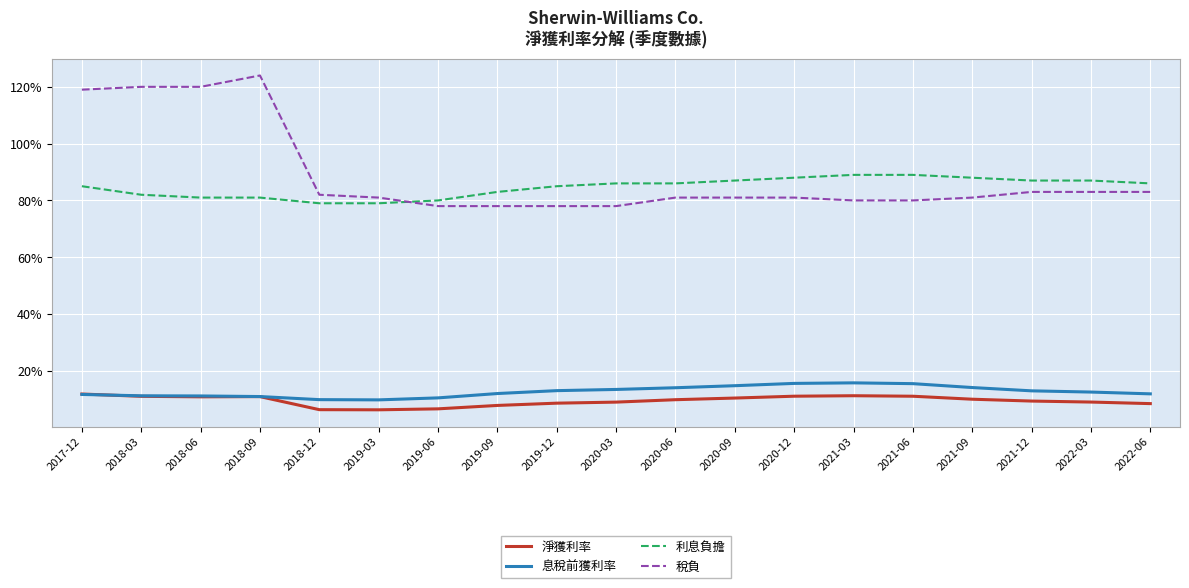

True or false: 稅負 and 息稅前獲利率 intersect in this chart.

False